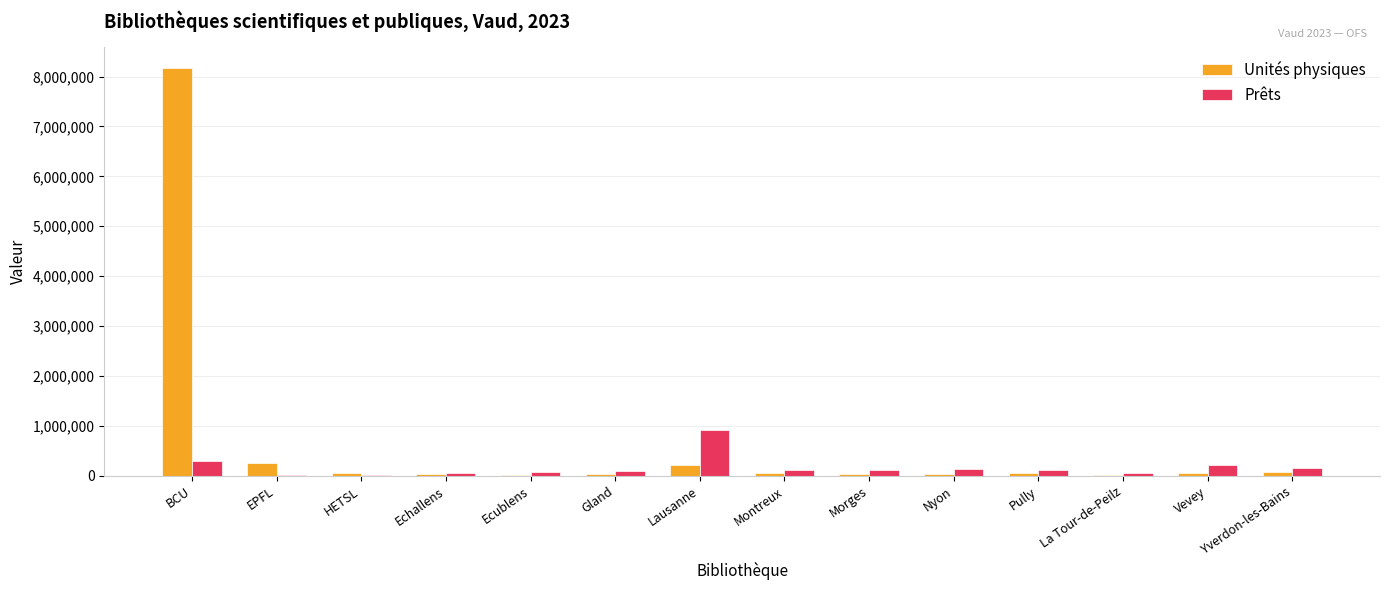

Which series changed the most between Lausanne and Vevey?

Prêts